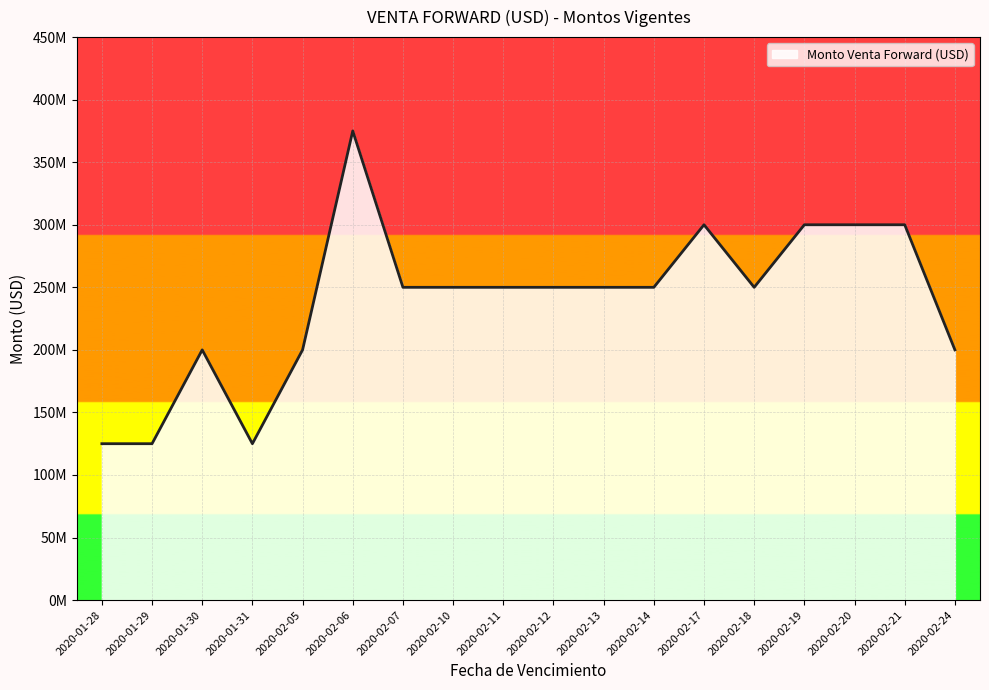

Which label corresponds to the smallest value in the chart?

2020-01-28